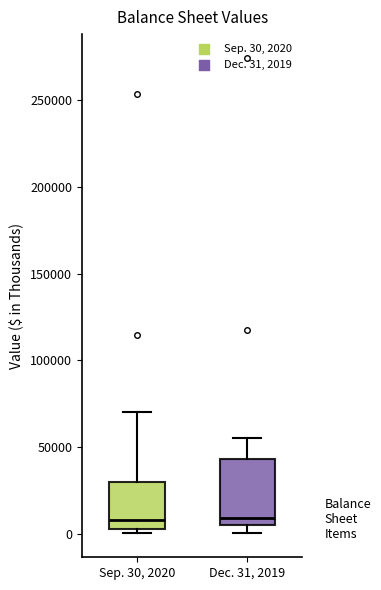

Reading left to right, read every box against the y-axis: the position of its median line, the range the box covers, and the ends of its whiskers. The values are not printed on the chart, so give them approximately, as read against the axis.

Sep. 30, 2020: median 10000, box 5000 to 30000, whiskers 0 to 70000
Dec. 31, 2019: median 10000, box 5000 to 45000, whiskers 0 to 55000